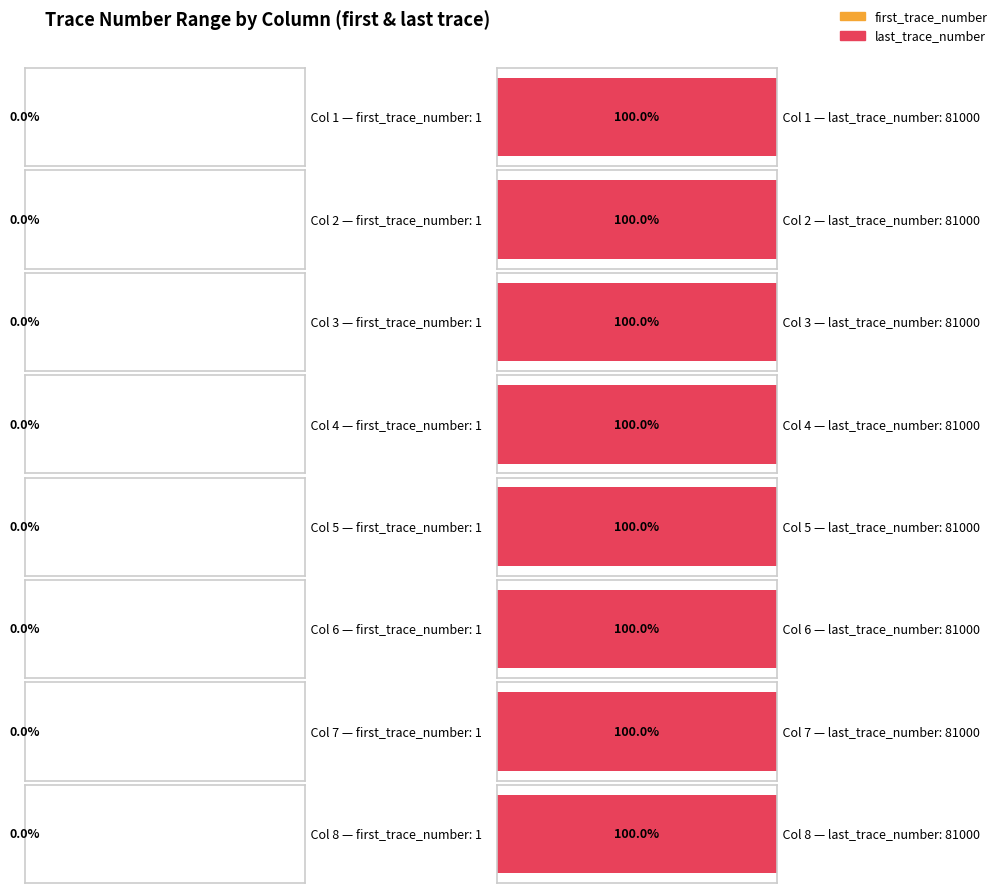

Which label corresponds to the largest value in the chart?

Col 1